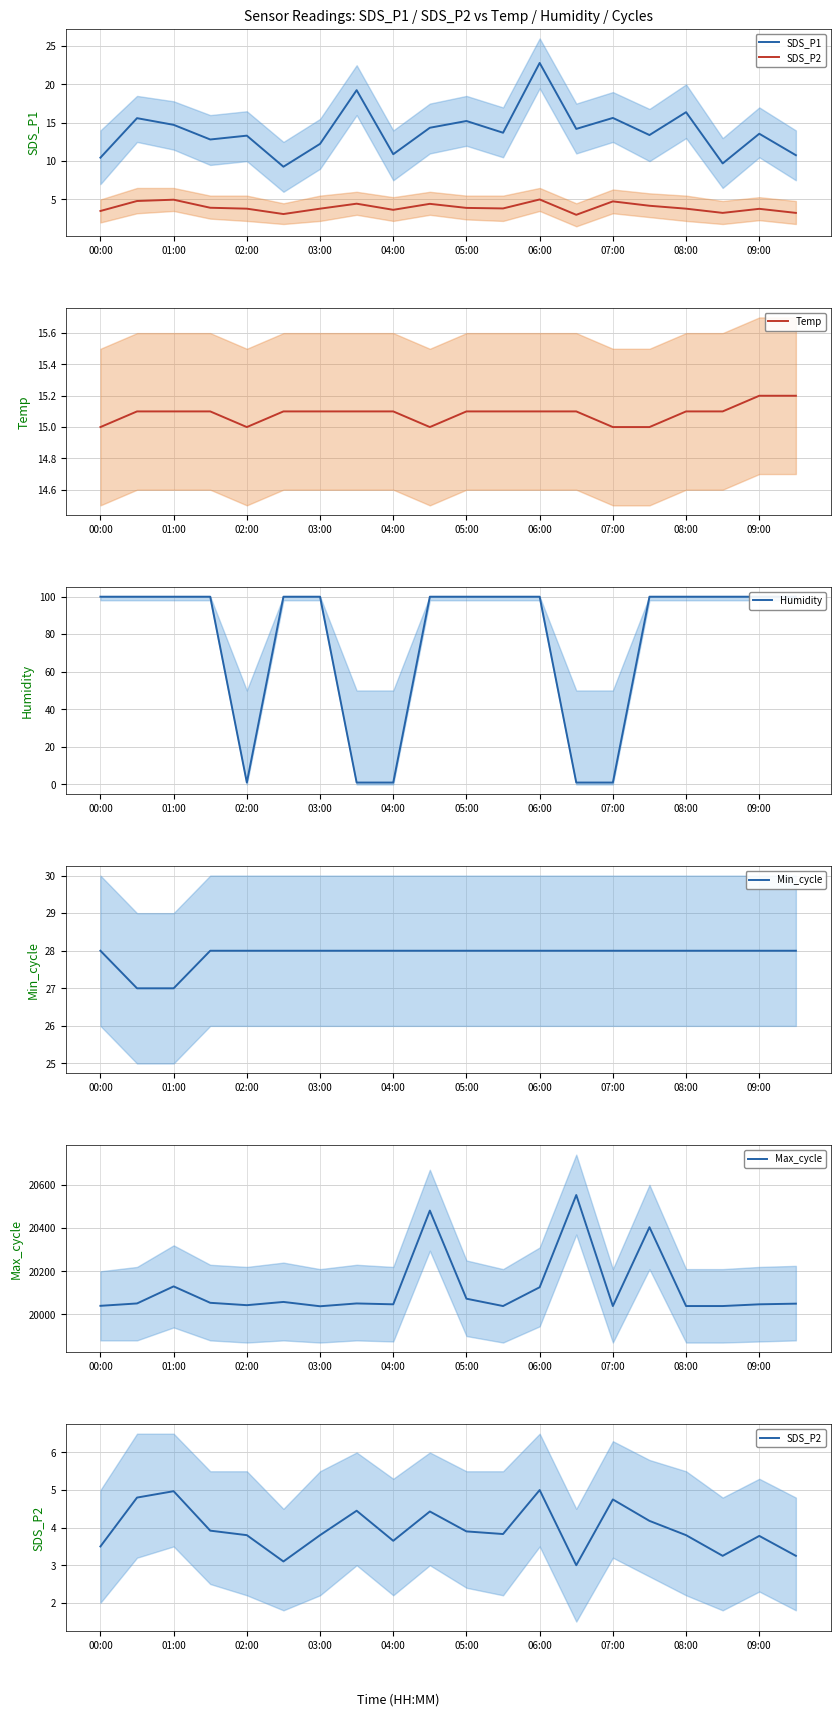

How many Min_cycle values are between 28 and 29?

18